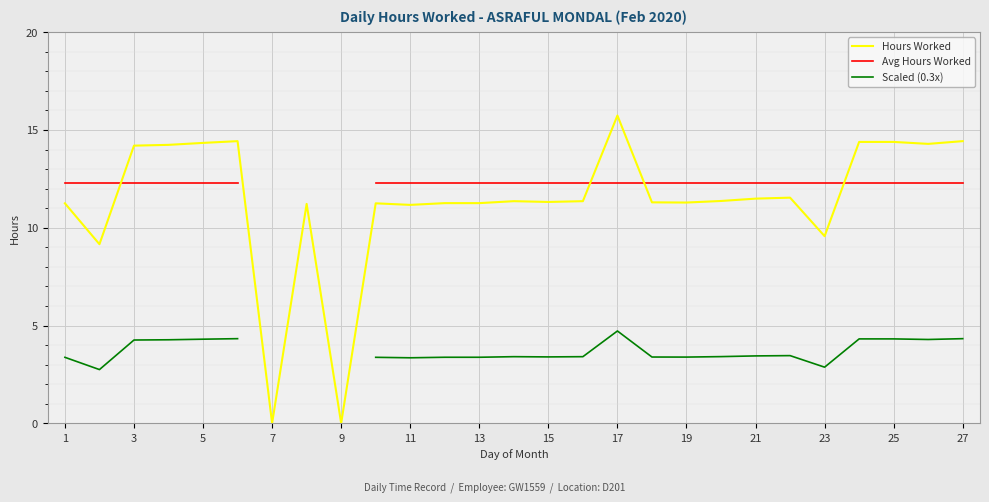

True or false: Hours Worked has a value of 20.0 at 19.

False